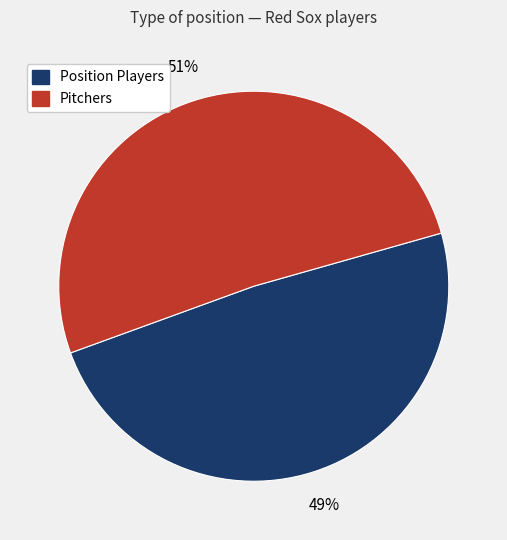

How many segments does this pie chart have?

2